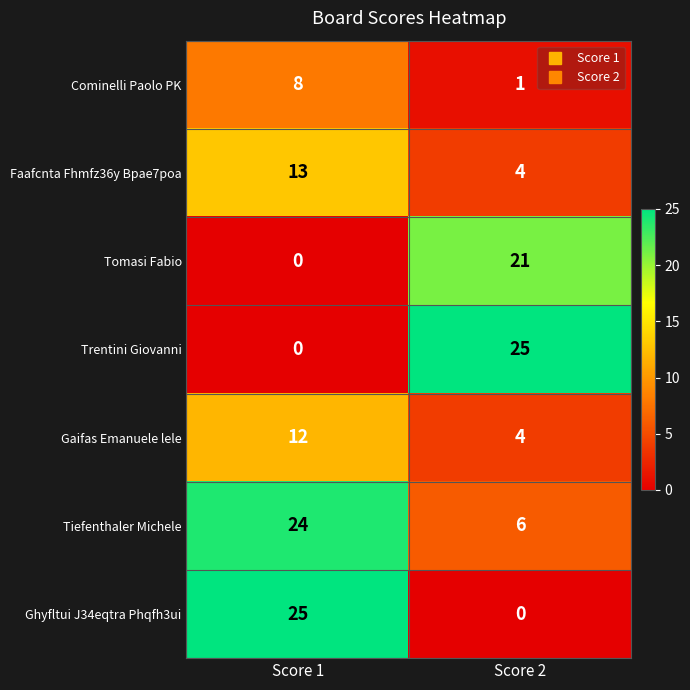

Reading left to right, transcribe all the data shown in this chart.

Cominelli Paolo PK: Score 1=8	Score 2=1
Faafcnta Fhmfz36y Bpae7poa: Score 1=13	Score 2=4
Tomasi Fabio: Score 1=0	Score 2=21
Trentini Giovanni: Score 1=0	Score 2=25
Gaifas Emanuele lele: Score 1=12	Score 2=4
Tiefenthaler Michele: Score 1=24	Score 2=6
Ghyfltui J34eqtra Phqfh3ui: Score 1=25	Score 2=0